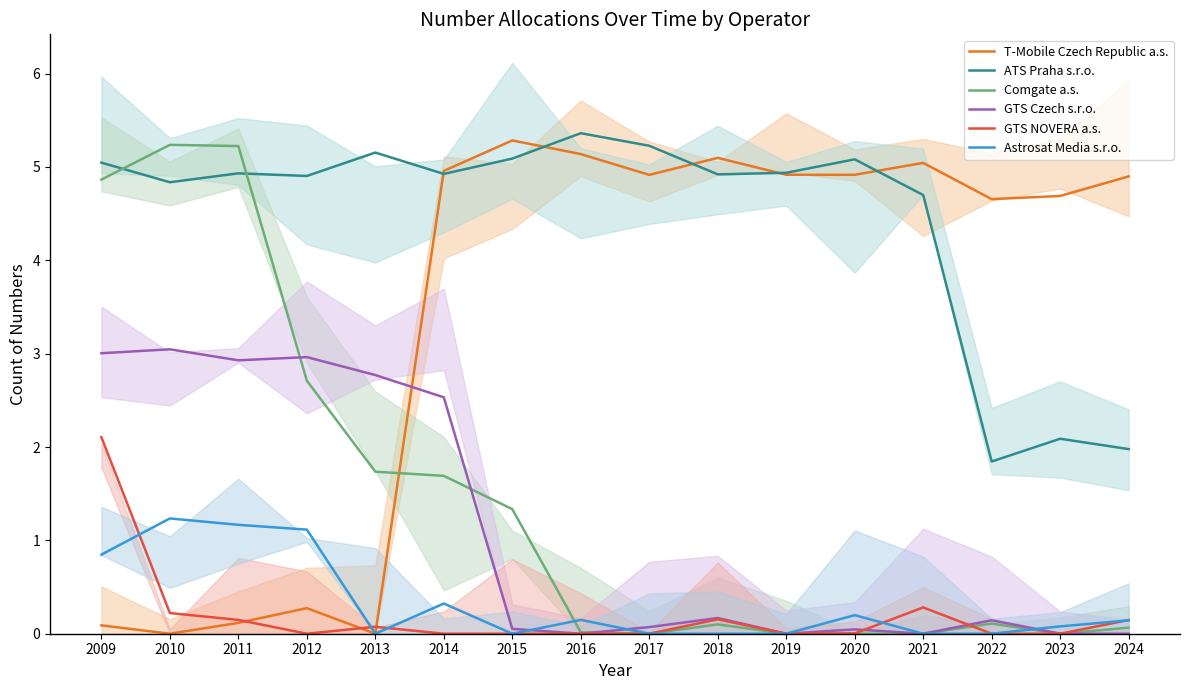

Does the chart display data point markers on the line(s)?

No